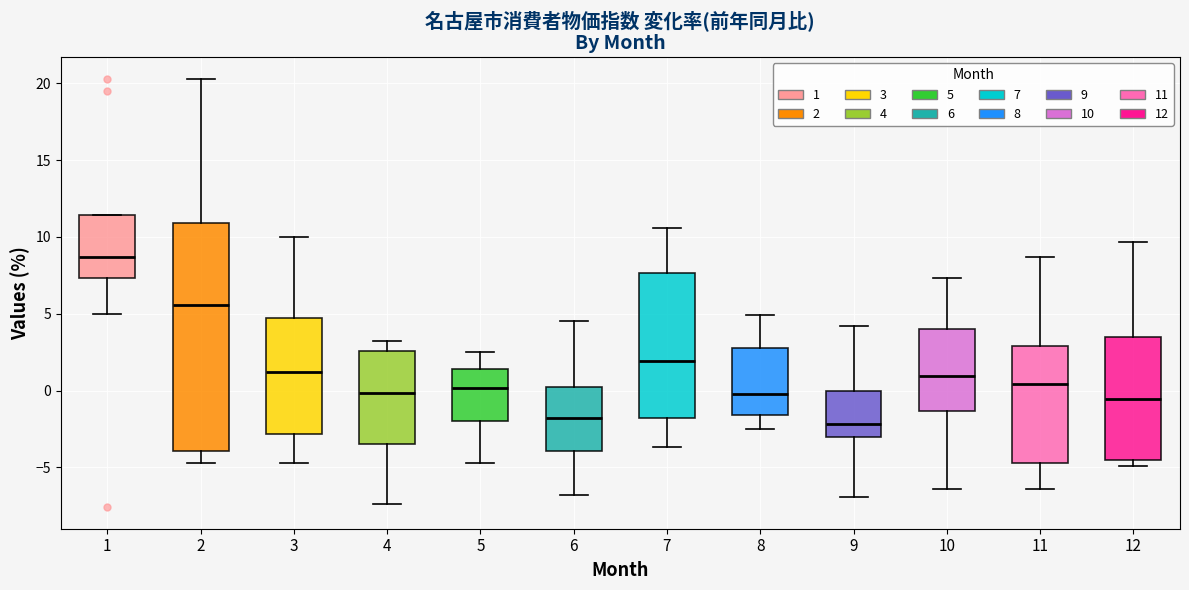

Which box has the highest median line?

1